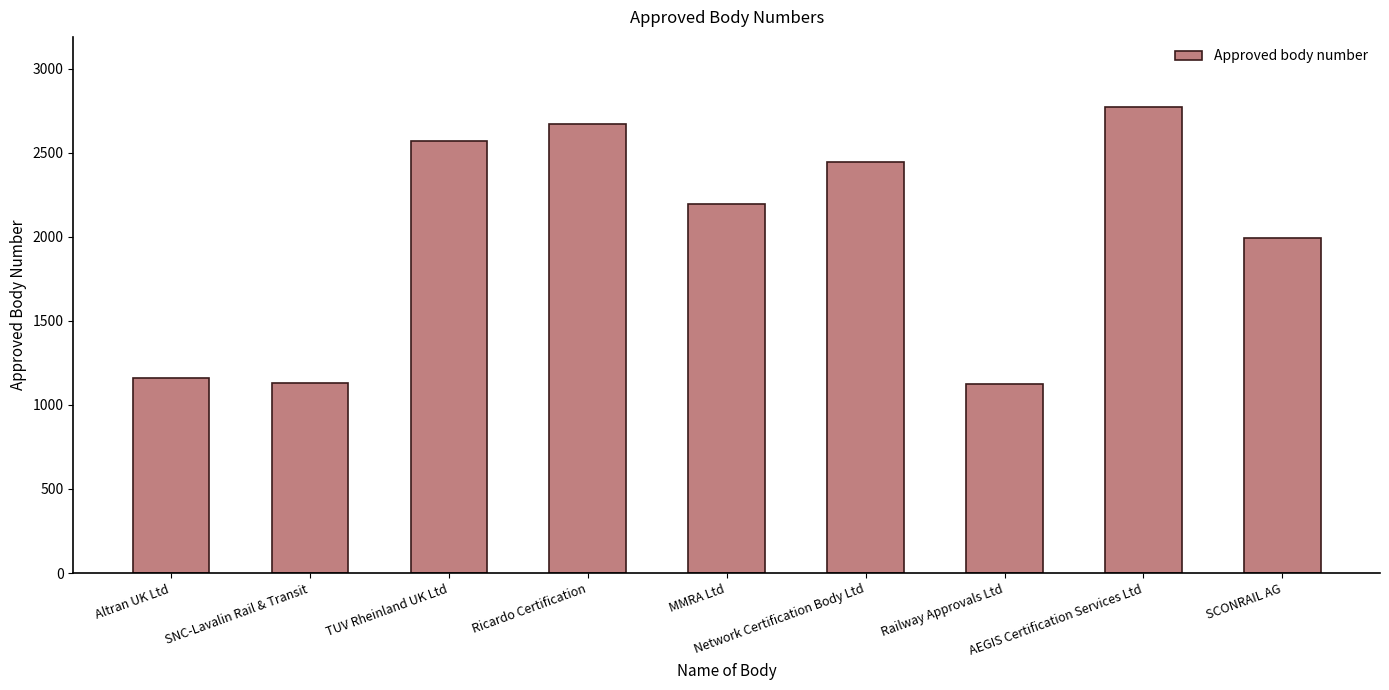

True or false: the data shows 2444 at Network Certification Body Ltd.

True